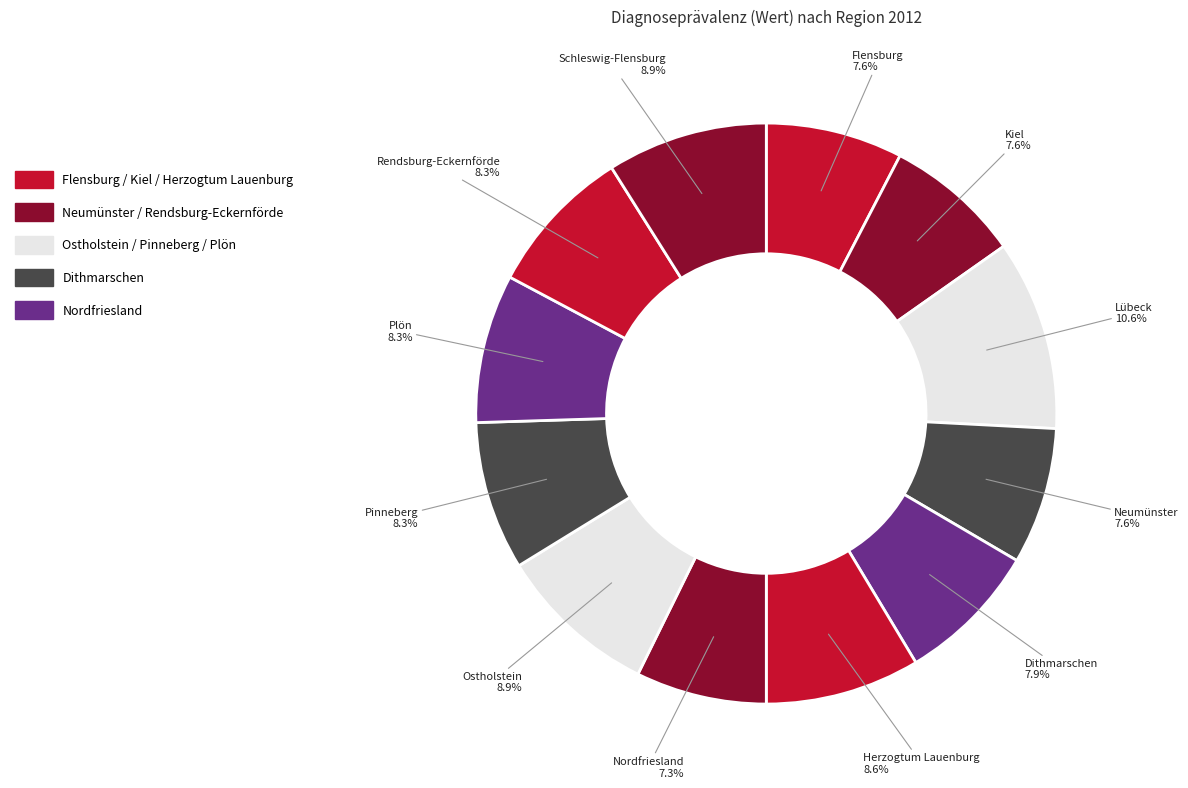

Does any single category account for the majority?

No